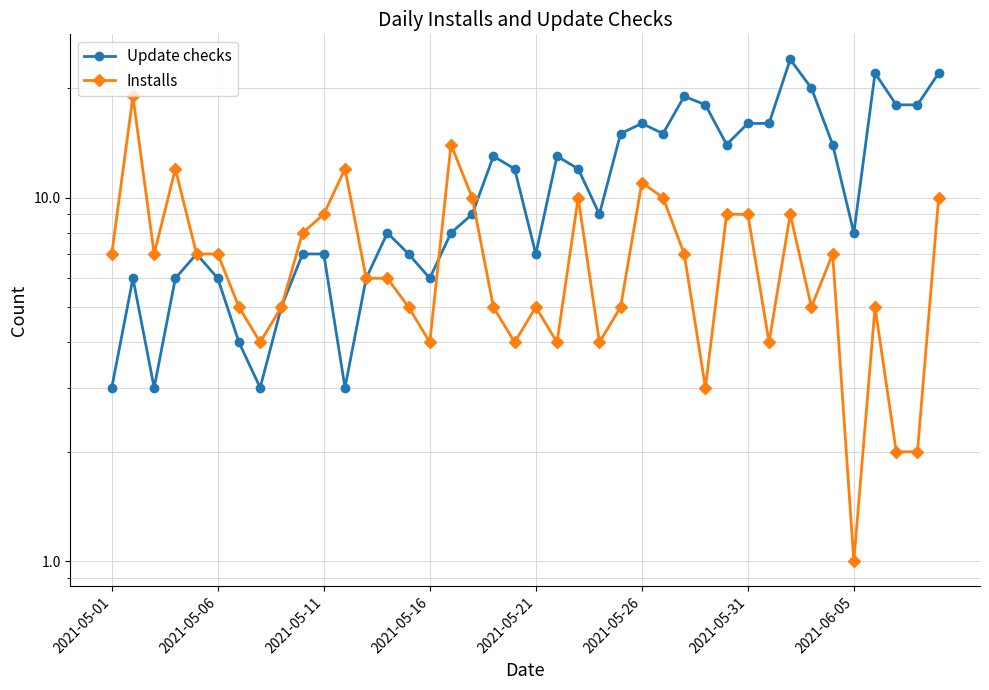

List the series in order of their overall mean, lowest first.

Installs, Update checks